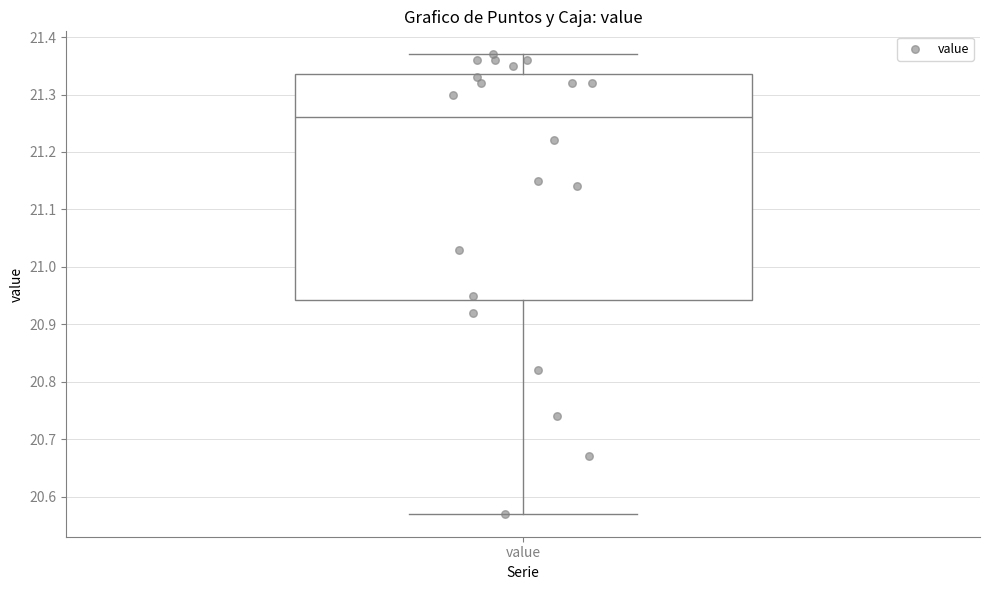

Where does the median line of the box for value sit on the y-axis? The values are not printed on the chart, so give them approximately, as read against the axis.

21.26